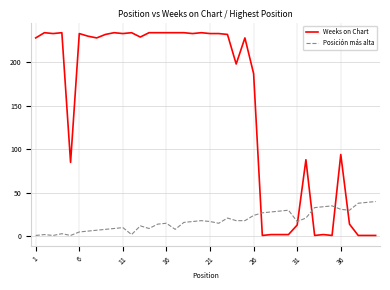

Which series has the largest range (max minus min)?

Weeks on Chart